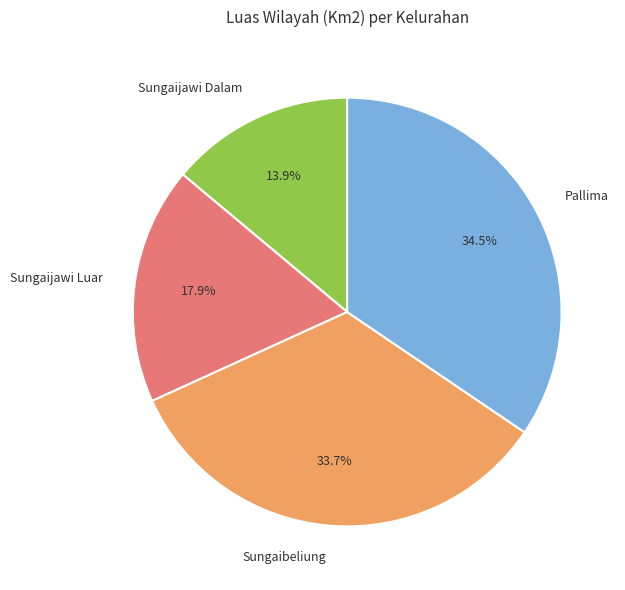

Which category has the smallest portion of the pie?

Sungaijawi Dalam